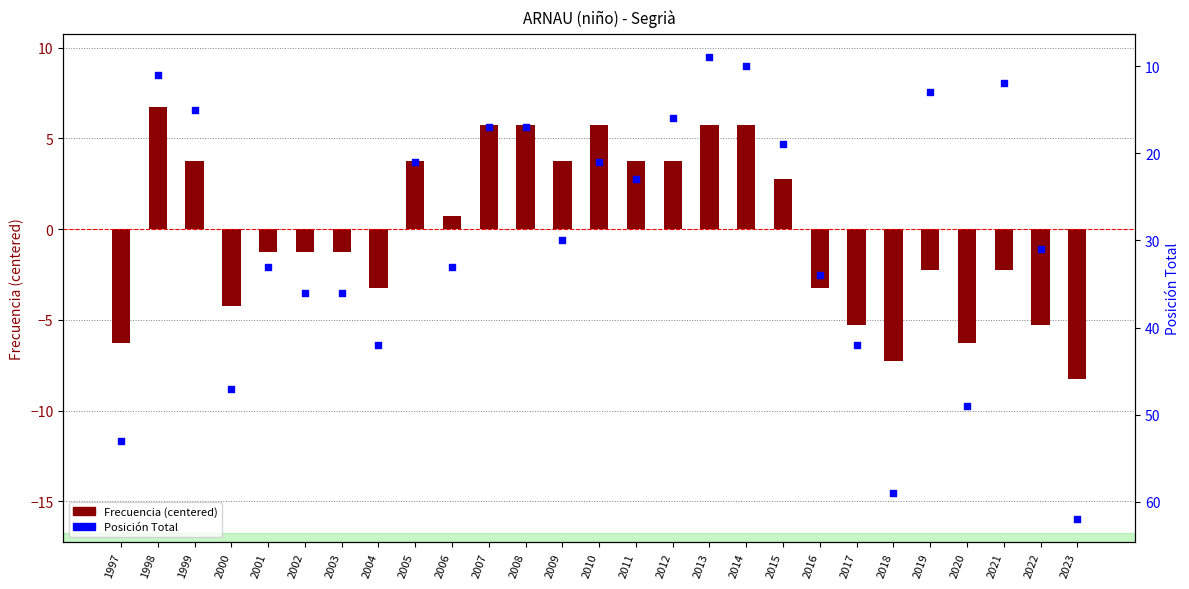

Which series has the largest total across all categories?

Posición Total